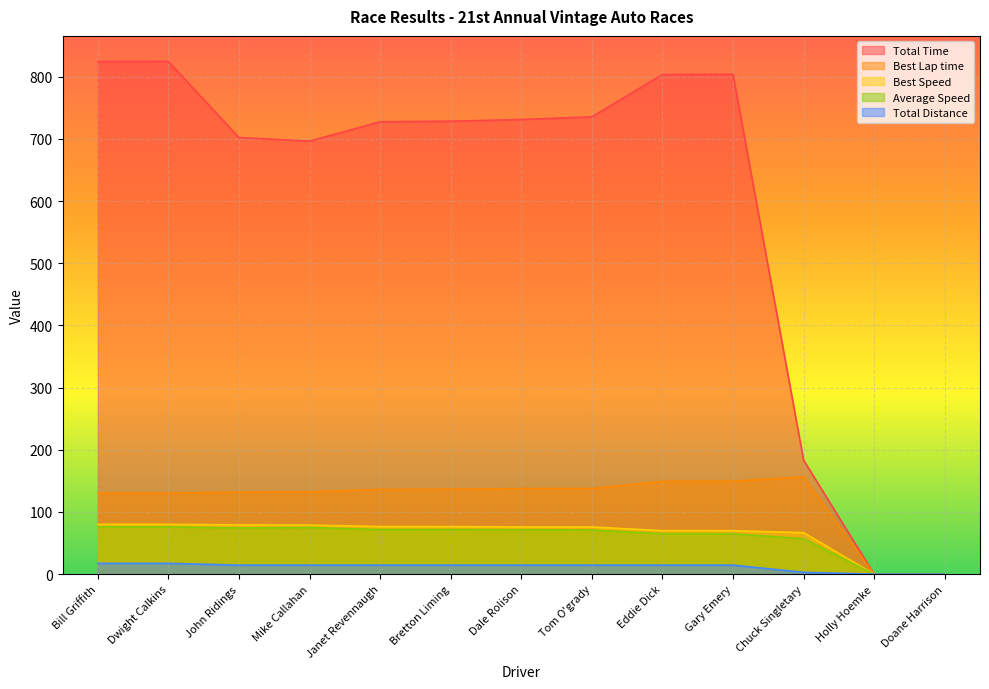

How many data points in Total Distance are above 14?

10